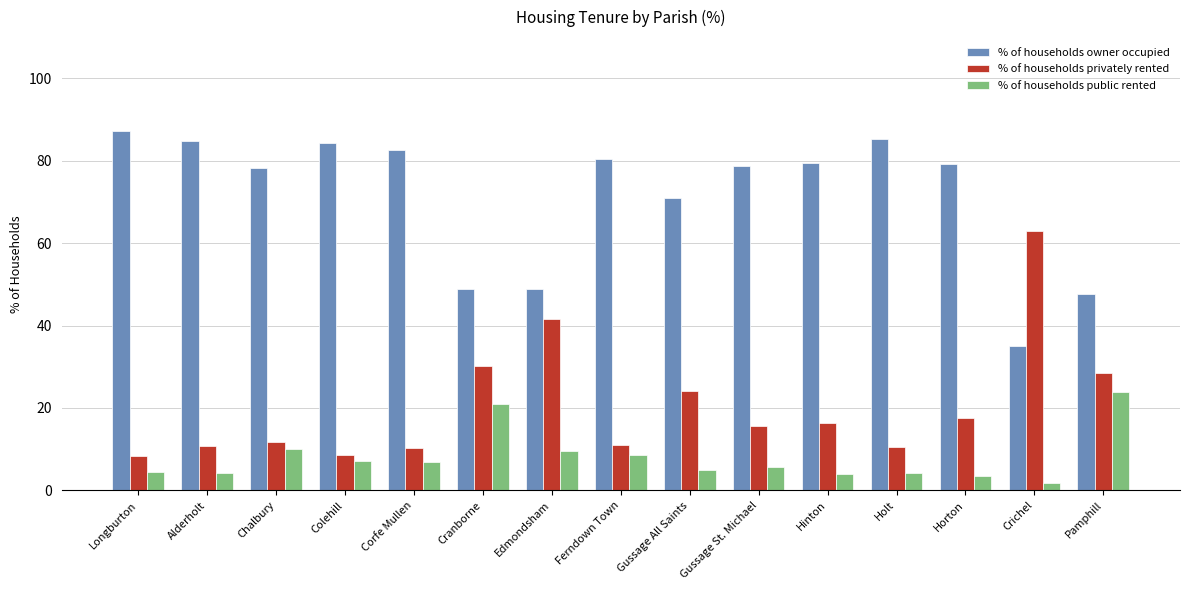

Rank the series at Holt from lowest to highest value.

% of households public rented, % of households privately rented, % of households owner occupied